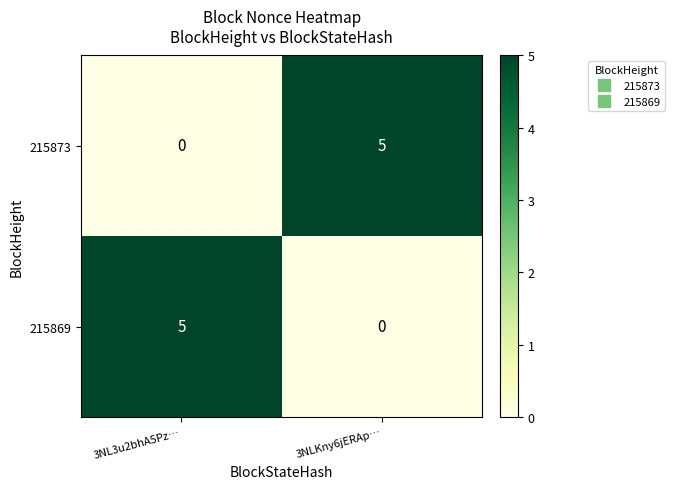

How many data points does each series have?

2